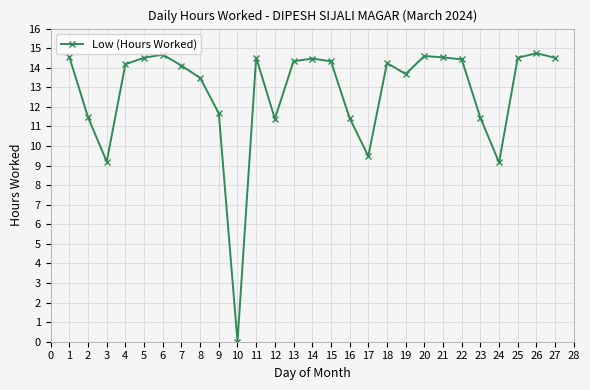

At which category does the data reach its first local valley?

3